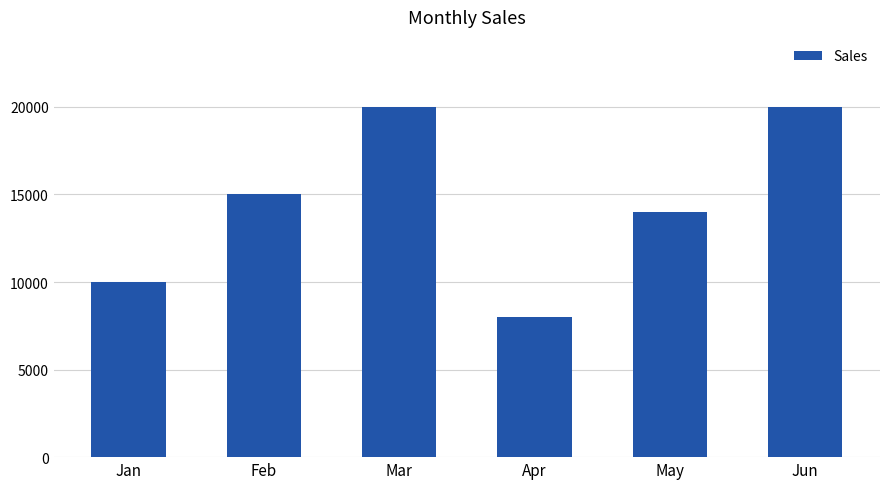

At which category does the chart reach its minimum across all series?

Apr